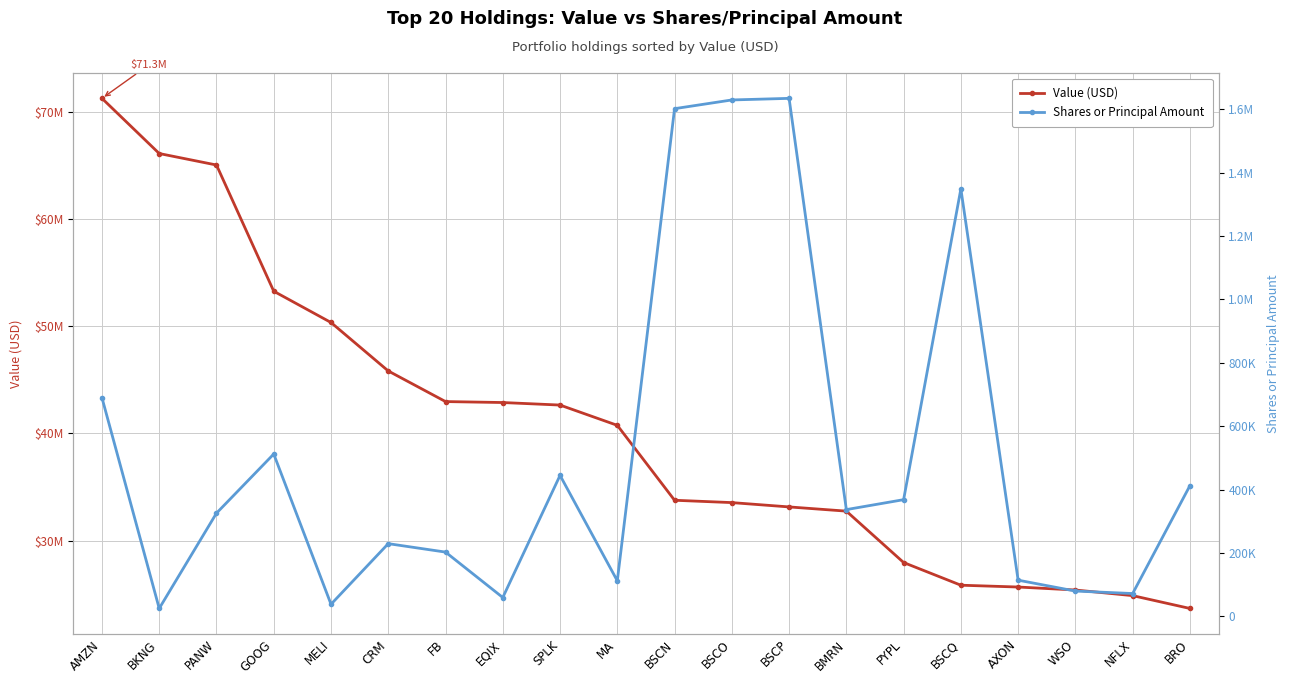

Rank the series at EQIX from highest to lowest value.

Value (USD), Shares or Principal Amount